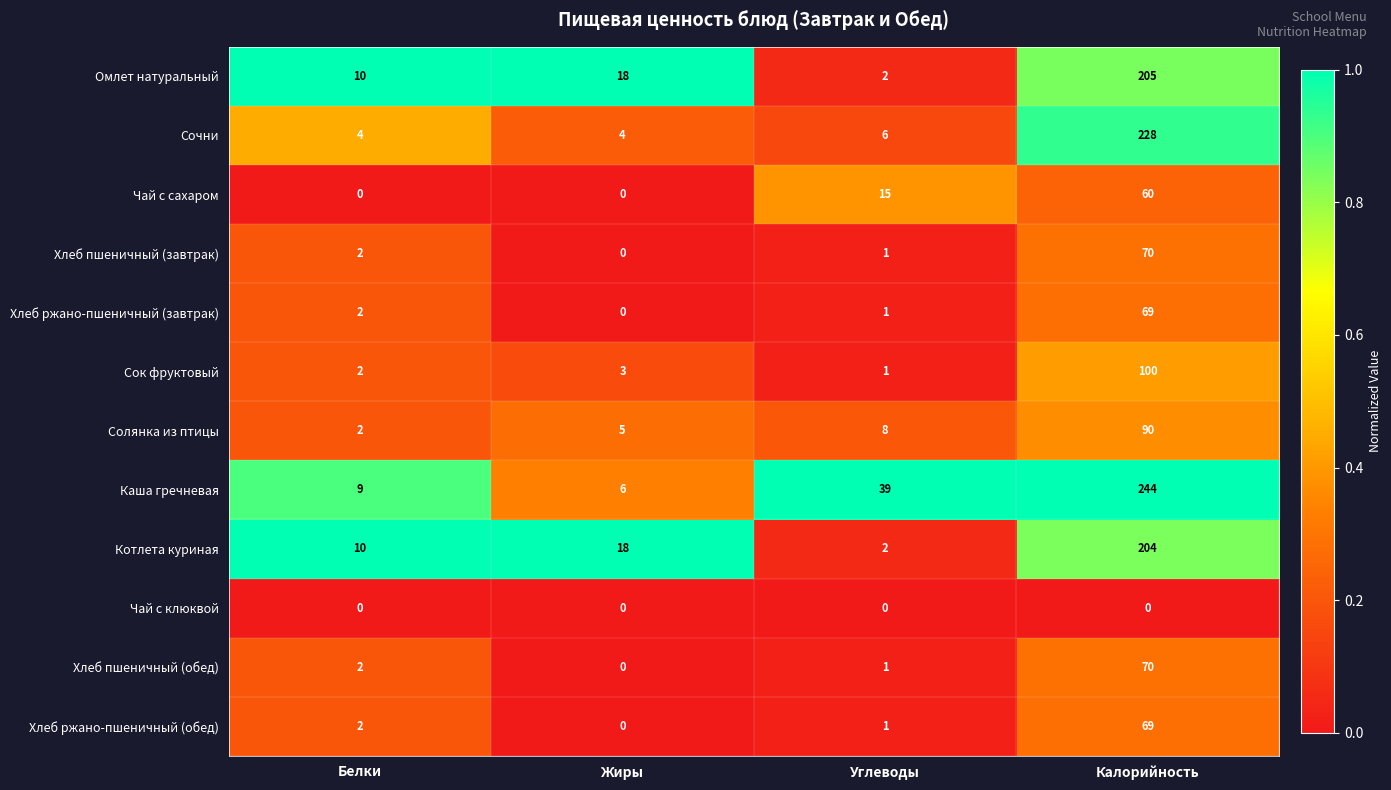

Where is Каша гречневая nearest to the value 125?

Углеводы